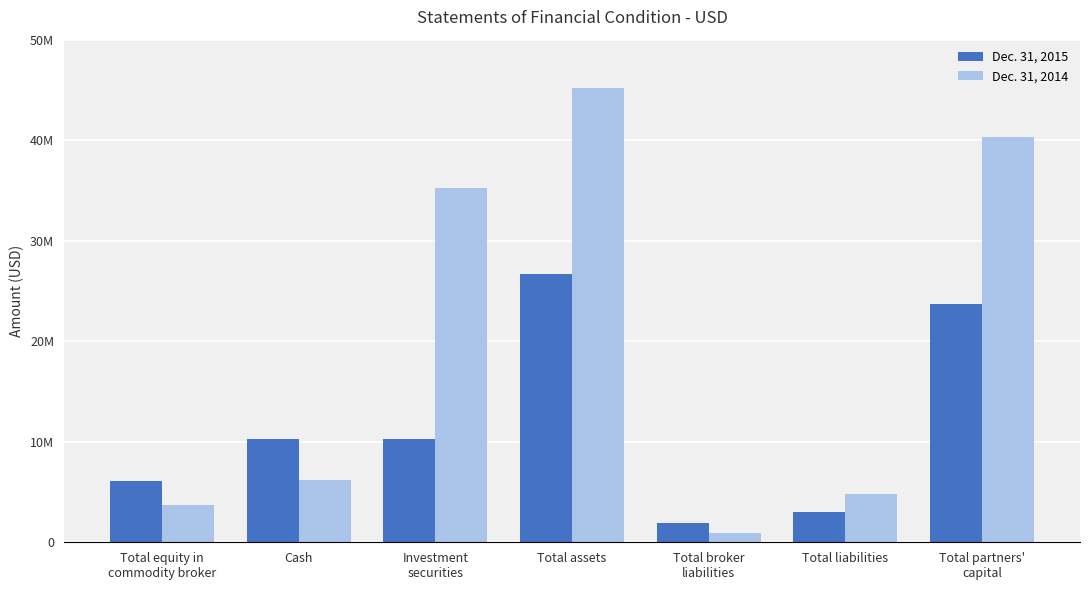

Does the chart contain any negative values?

No